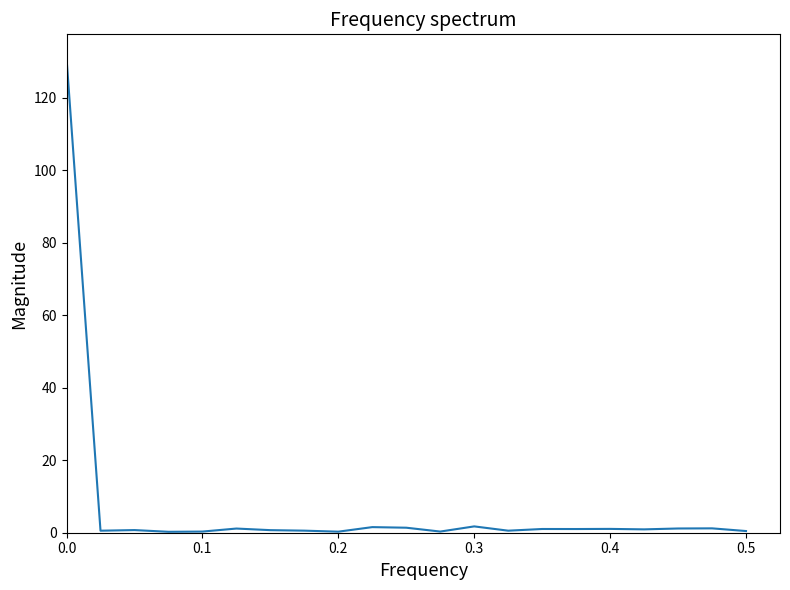

What is the difference between the maximum and minimum values?

130.8